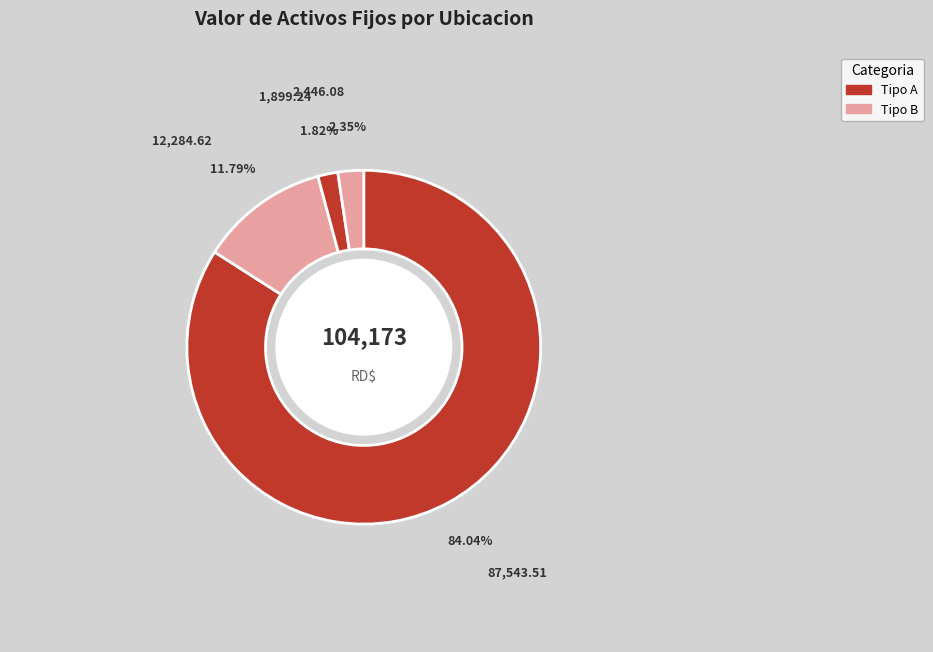

Which slice is the largest?

87,543.51